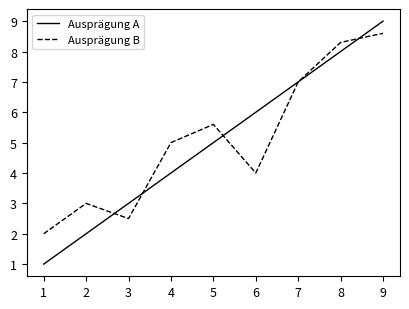

True or false: Ausprägung B has a value of 3.3 at 9.

False